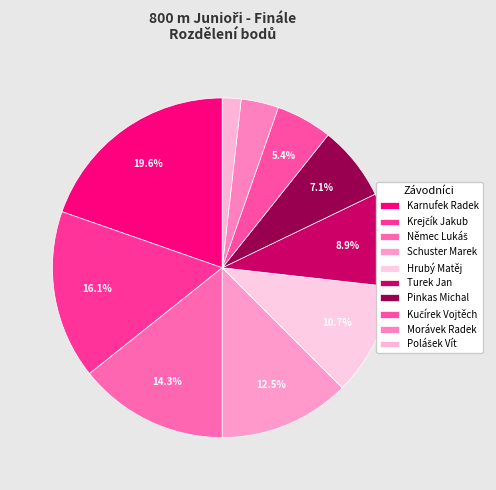

Count the number of slices in the pie.

10